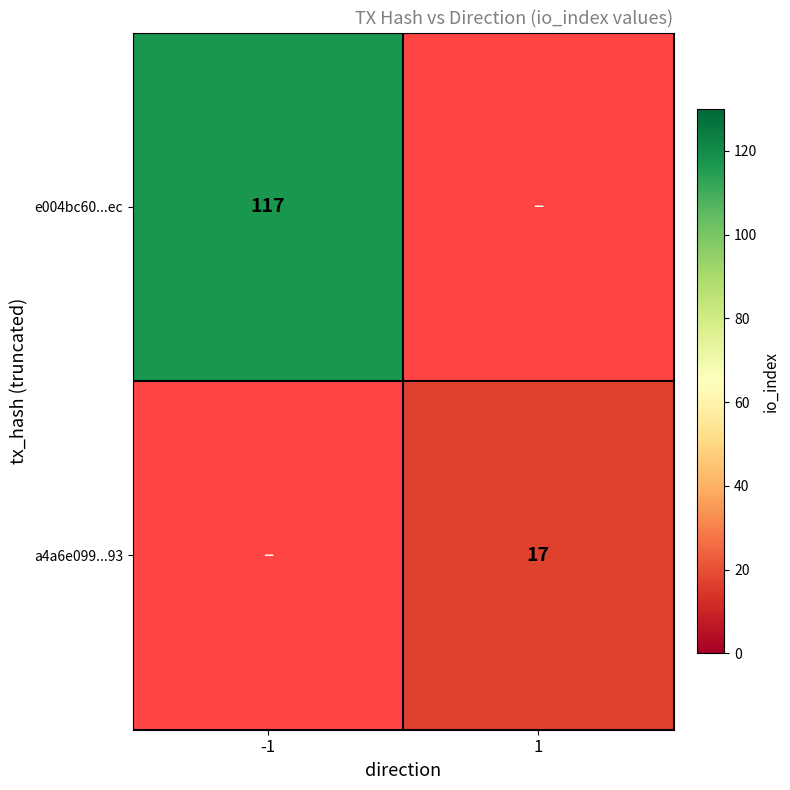

The value of e004bc60...ec at -1 is 117. True or false?

True